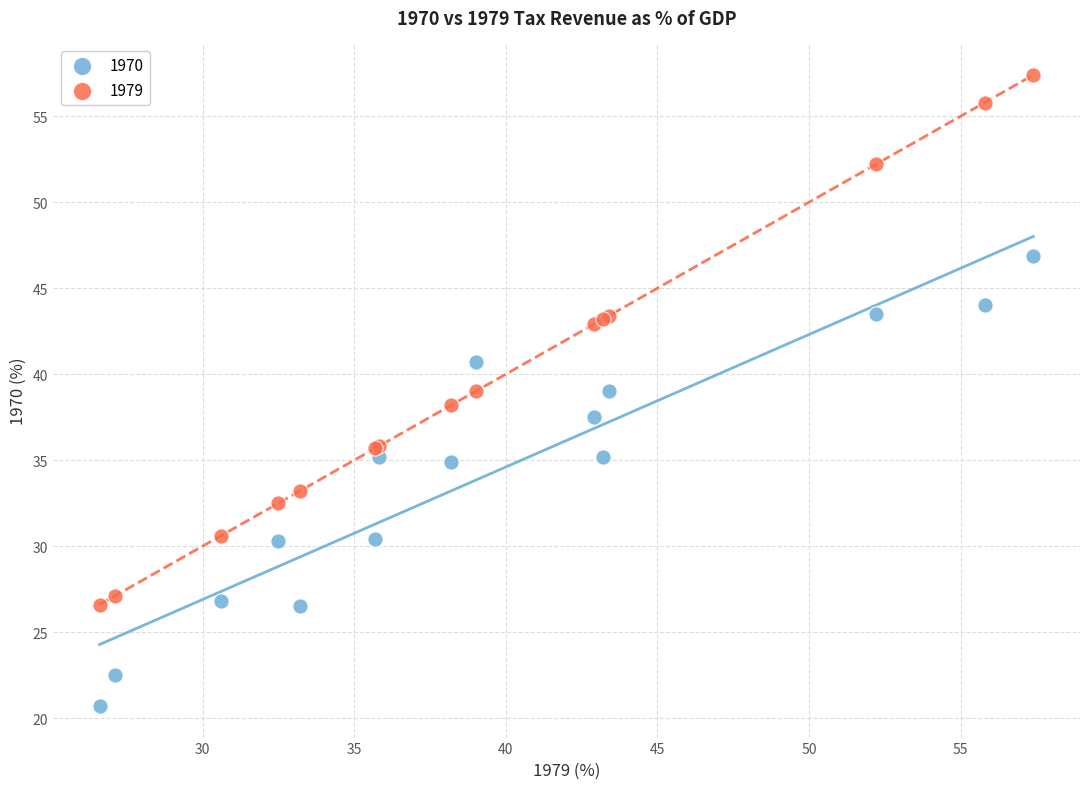

Which series reaches the minimum Y coordinate?

1970